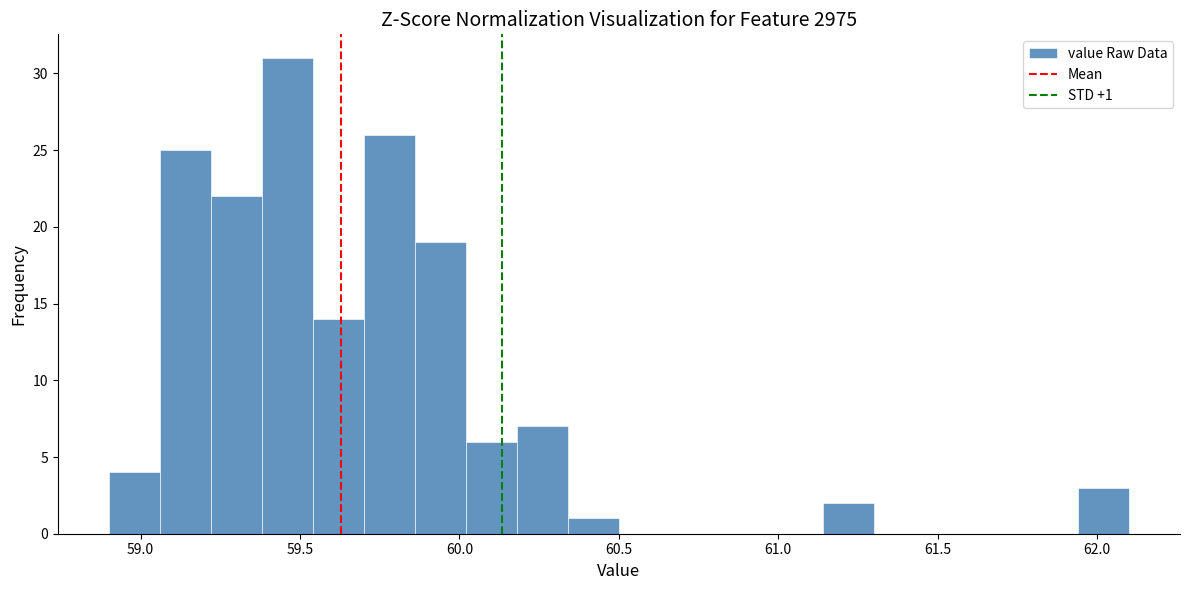

Read against the x-axis, roughly where is the centre of the tallest bar?

59.45